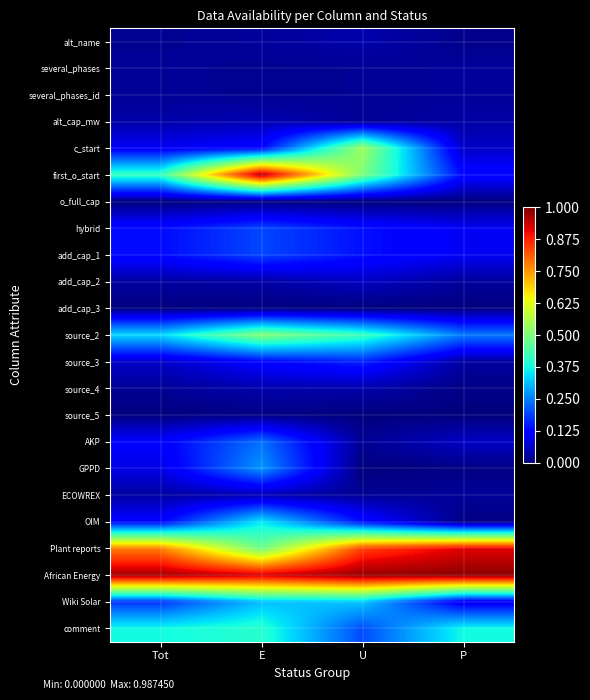

At which category is the sum across all series the highest?

E